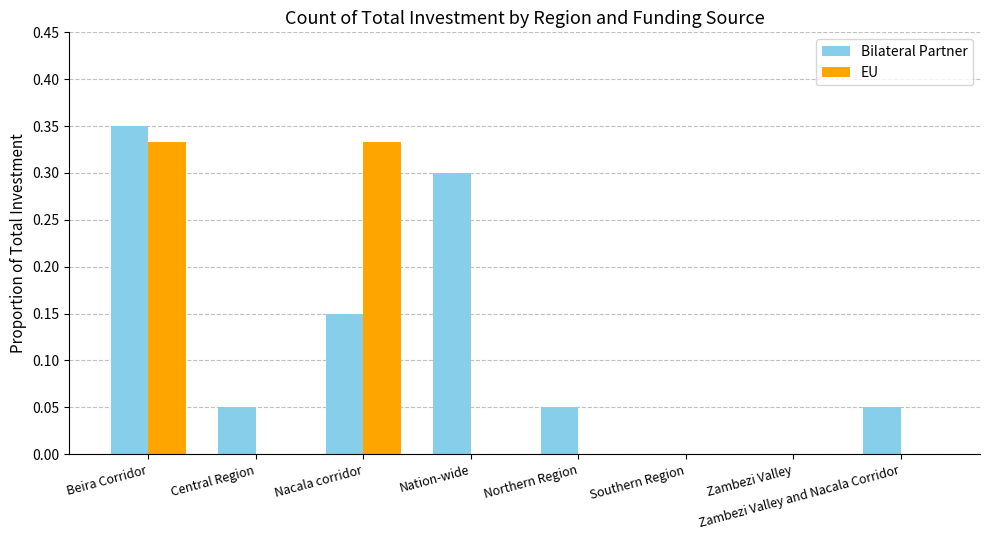

Is it true that EU equals 0.0 at Northern Region?

True